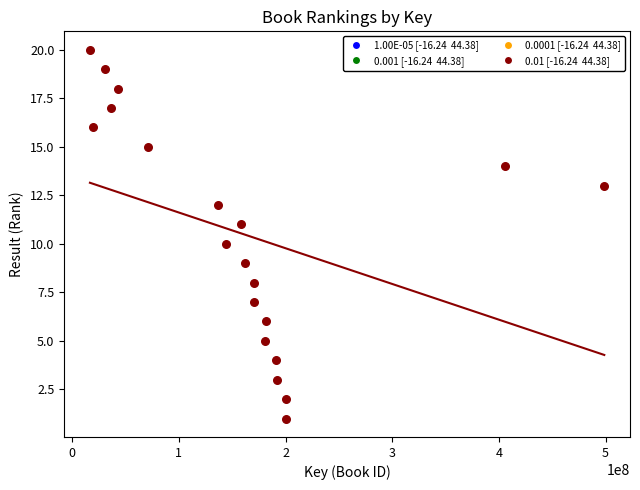

What is the range of X values (max minus min)?

482142953